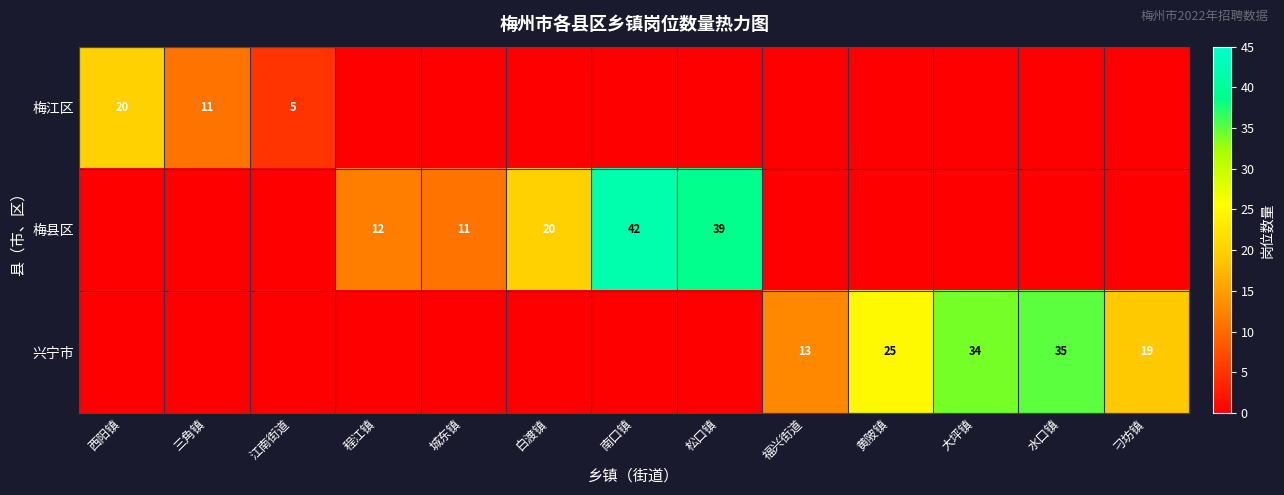

Is the value of 兴宁市 at 刁坊镇 greater than the value of 梅江区 at 西阳镇?

No